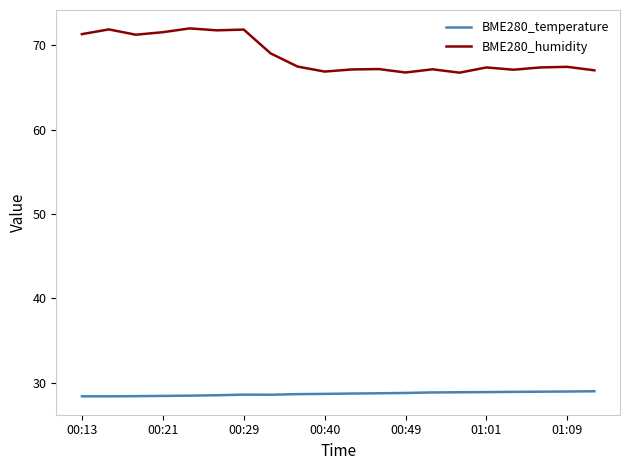

Which series has the largest total across all categories?

BME280_humidity